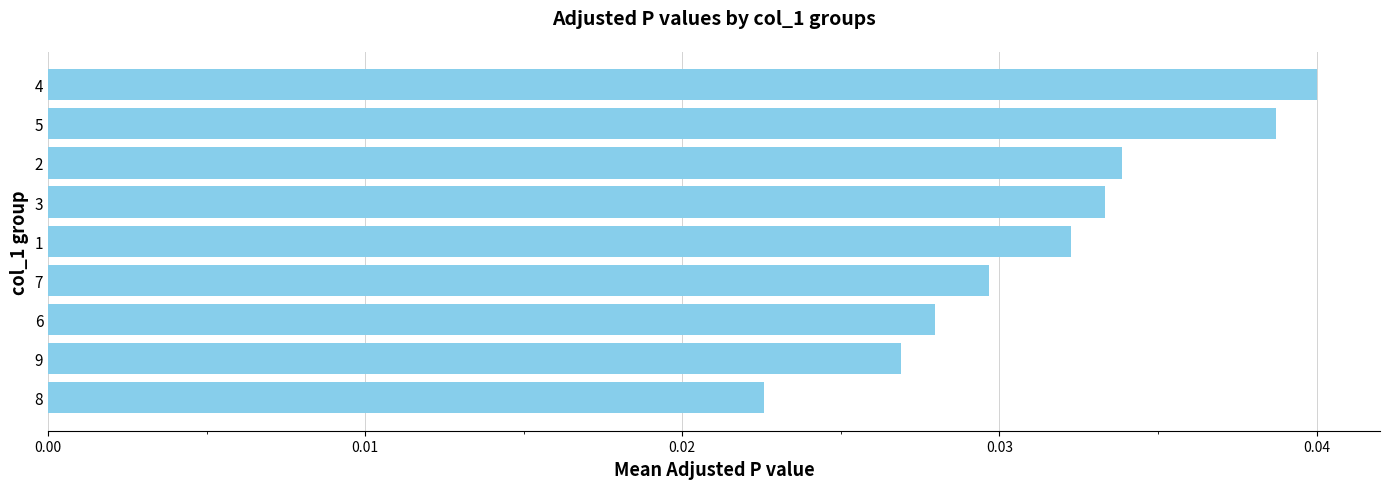

At which category does the chart reach its peak across all series?

4